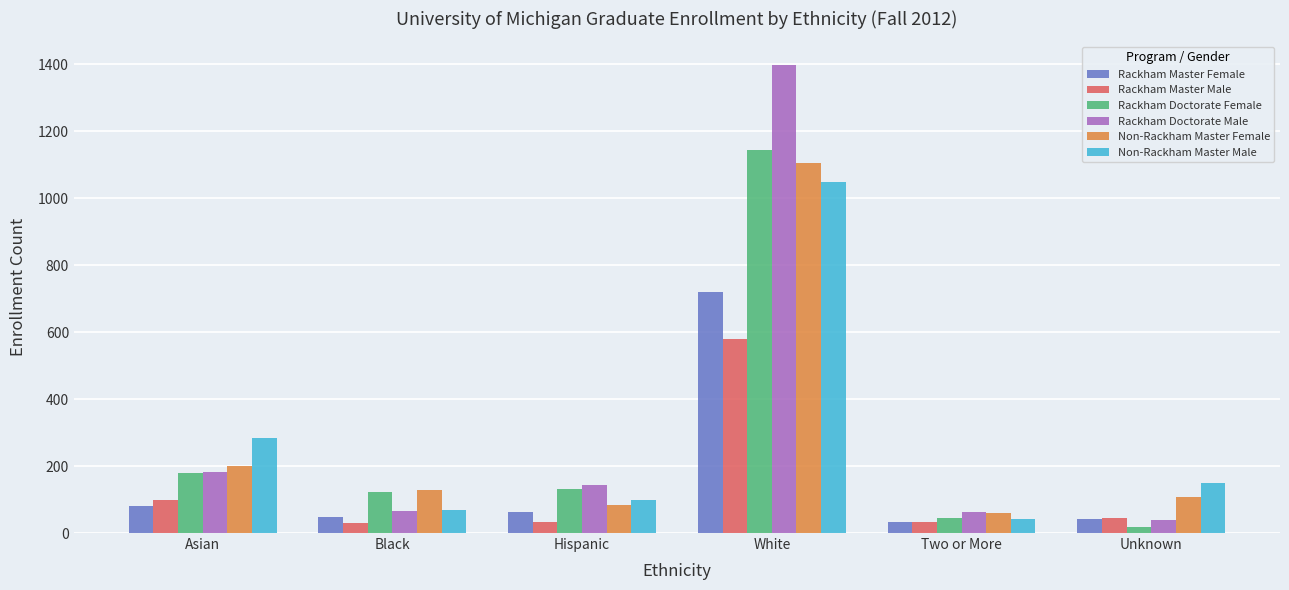

What are all the series names shown in the legend?

Rackham Master Female, Rackham Master Male, Rackham Doctorate Female, Rackham Doctorate Male, Non-Rackham Master Female, Non-Rackham Master Male